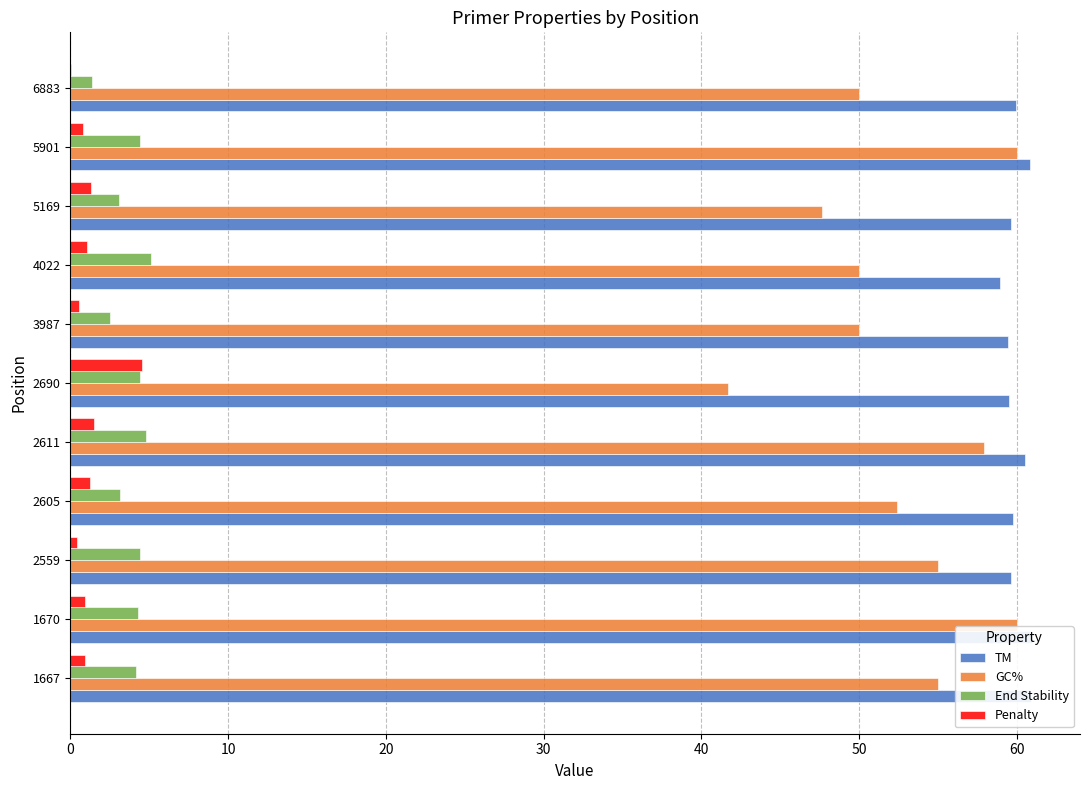

Which series has the largest total across all categories?

TM